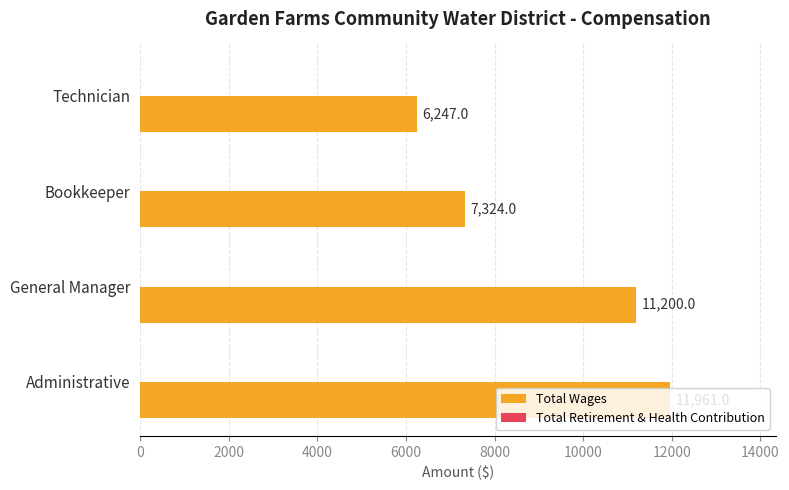

Which label corresponds to the largest value in the chart?

Administrative